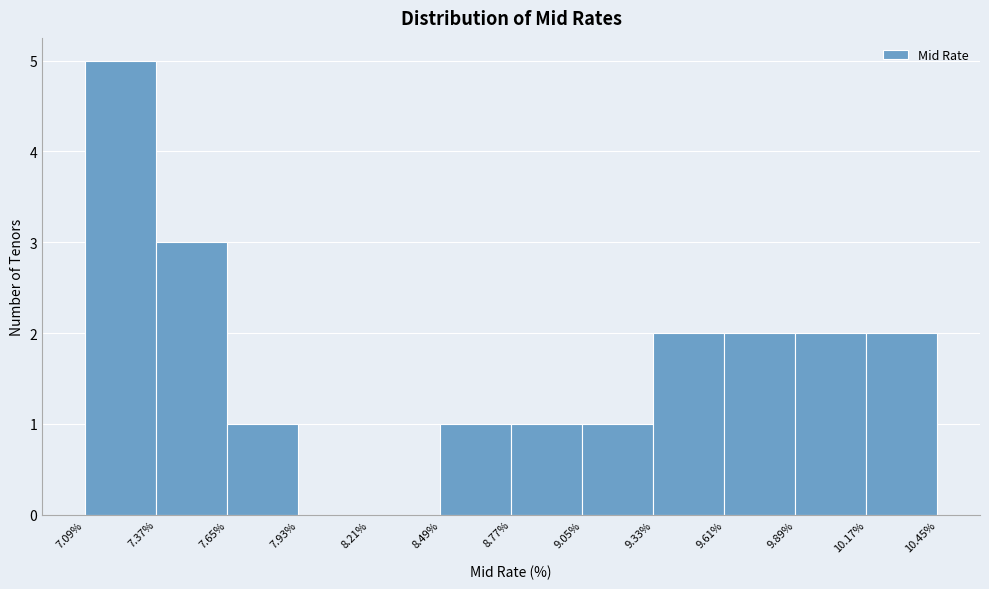

What is the height of the bar covering 7.09% to 7.37% on the x-axis? The values are not printed on the chart, so give them approximately, as read against the axis.

5